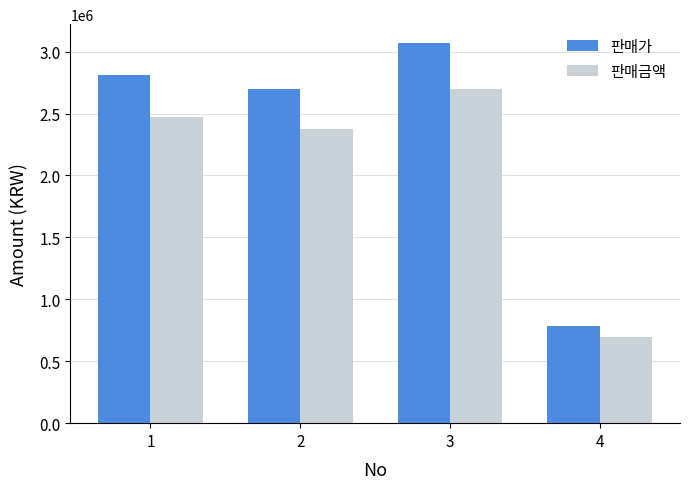

How many values in the 판매가 series are below 2812030?

2